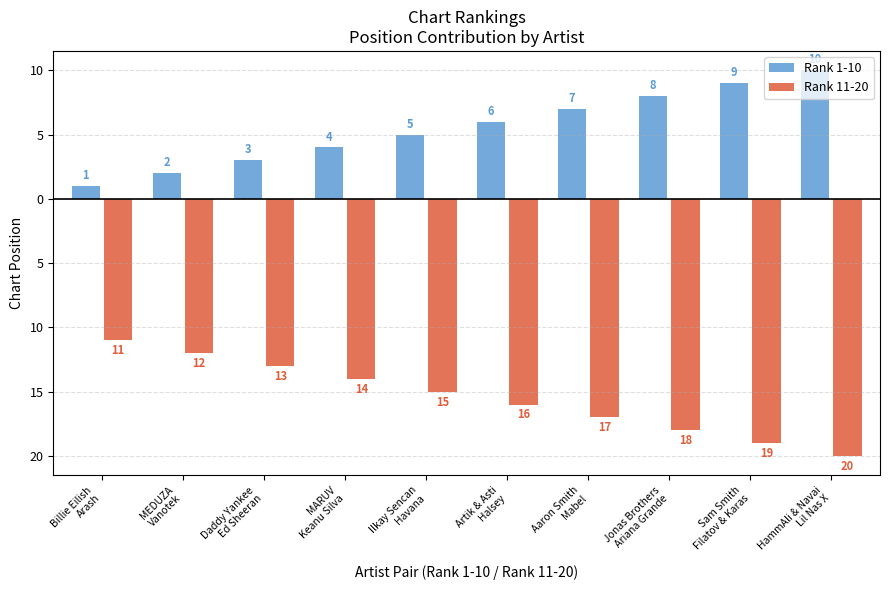

Which series has the largest total across all categories?

Rank 1-10